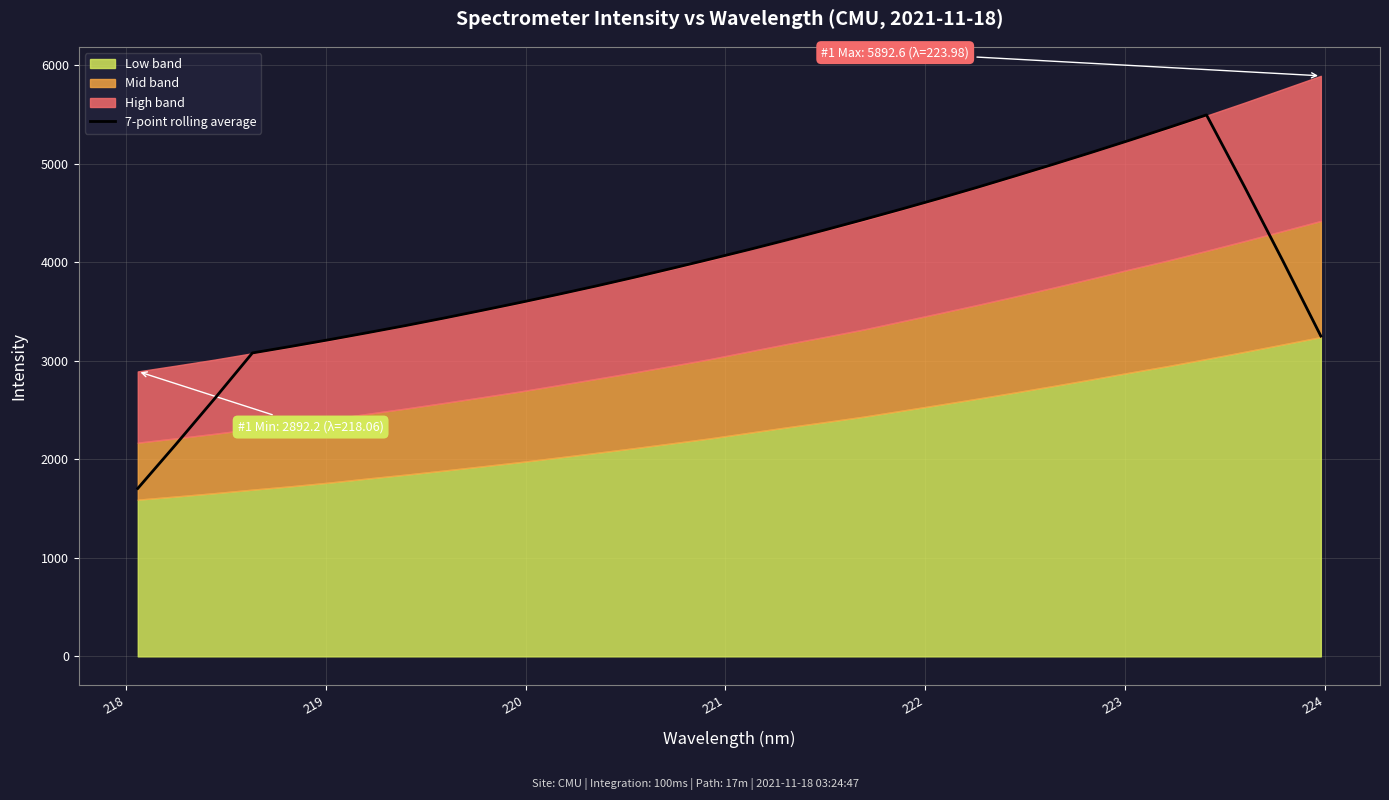

What is the average value?

3954.3